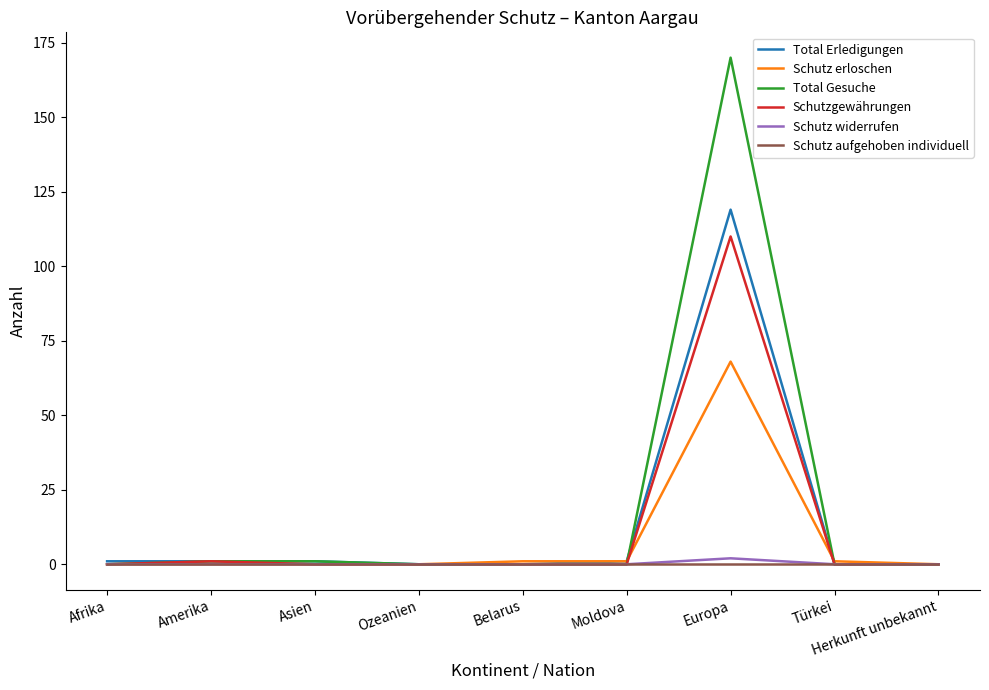

True or false: Schutz erloschen has a value of 0 at Herkunft unbekannt.

True